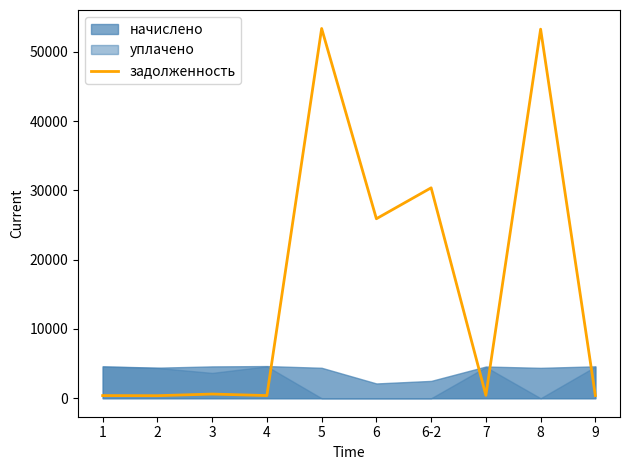

What is the maximum value shown in the chart?

53375.4